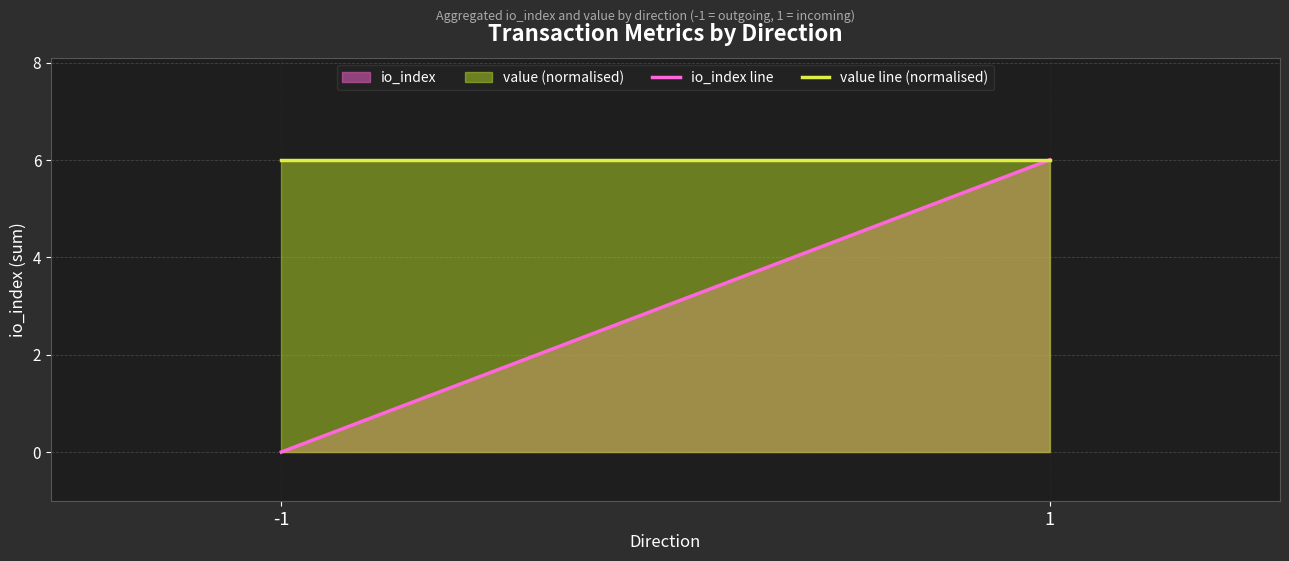

What is the sum of all io_index line values?

6